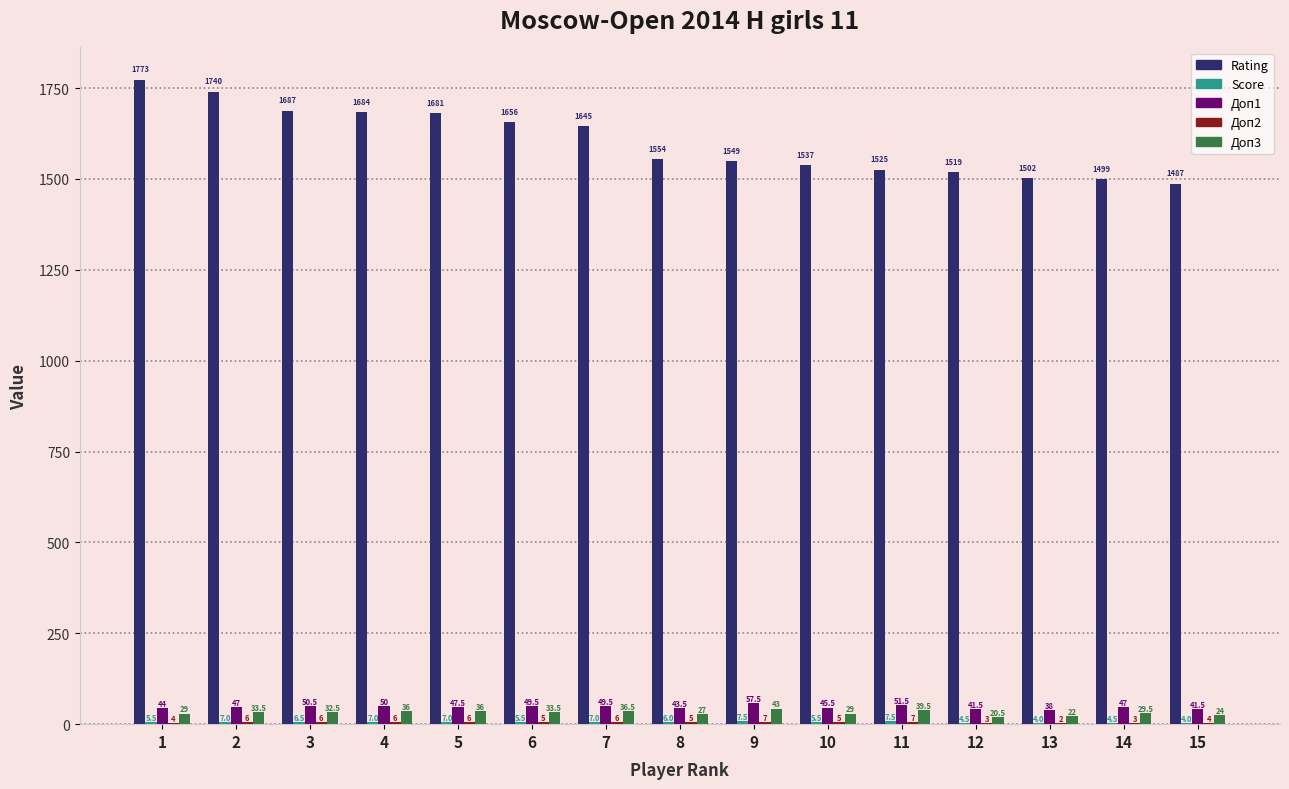

Are the bars horizontal?

No